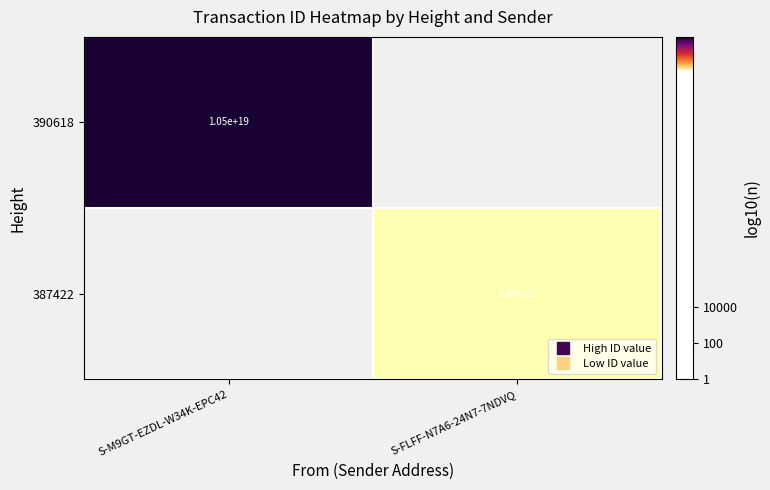

List the labels in order of 387422 value, largest first.

S-M9GT-EZDL-W34K-EPC42, S-FLFF-N7A6-24N7-7NDVQ